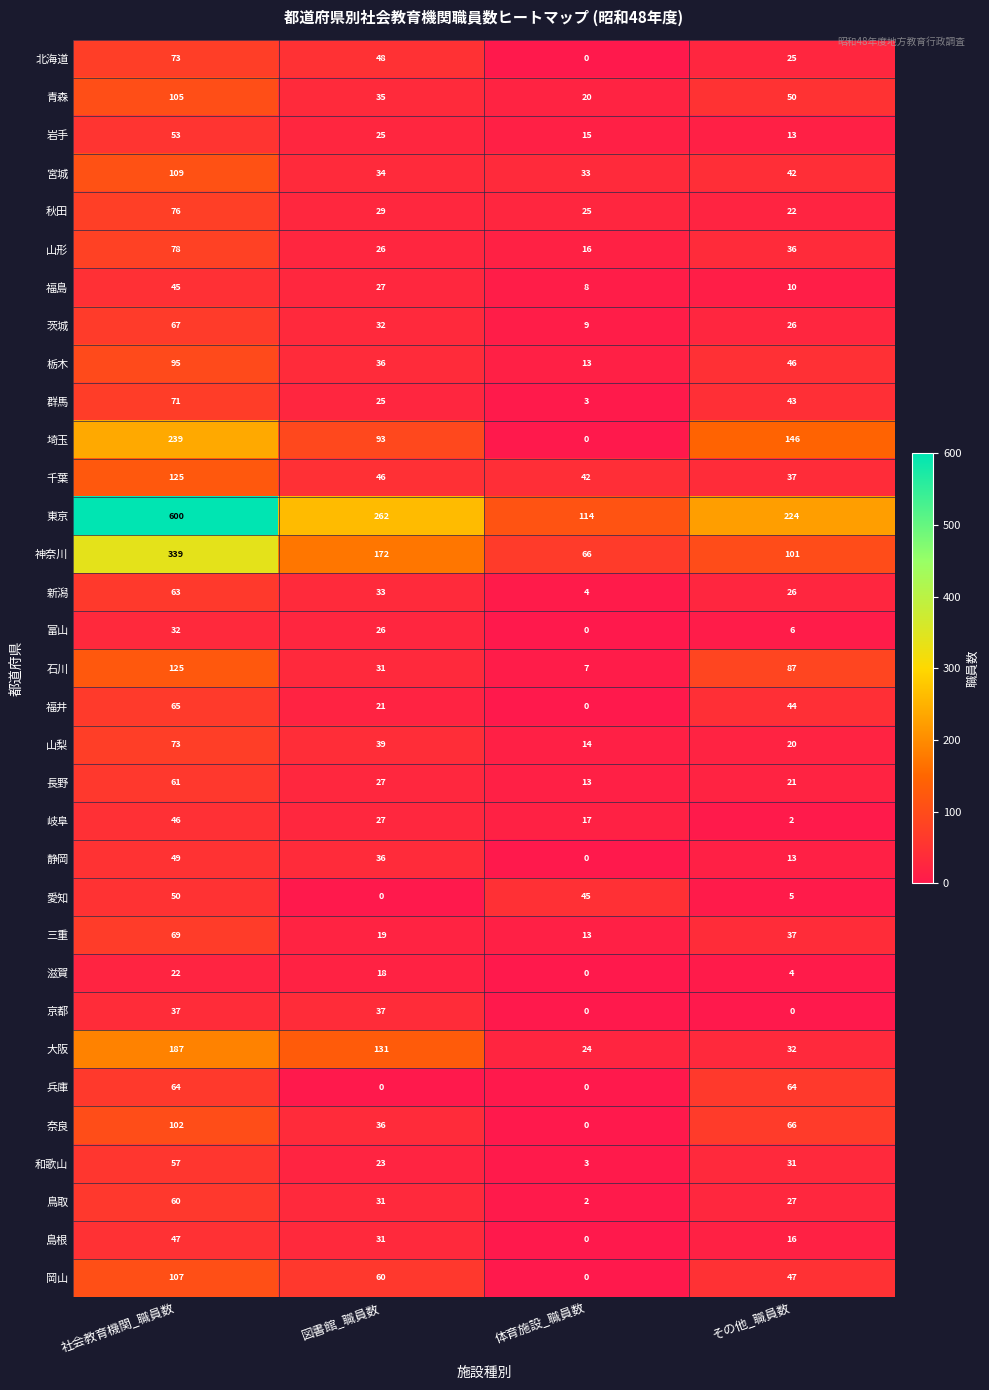

What is the difference between the highest and lowest values at その他_職員数?

224